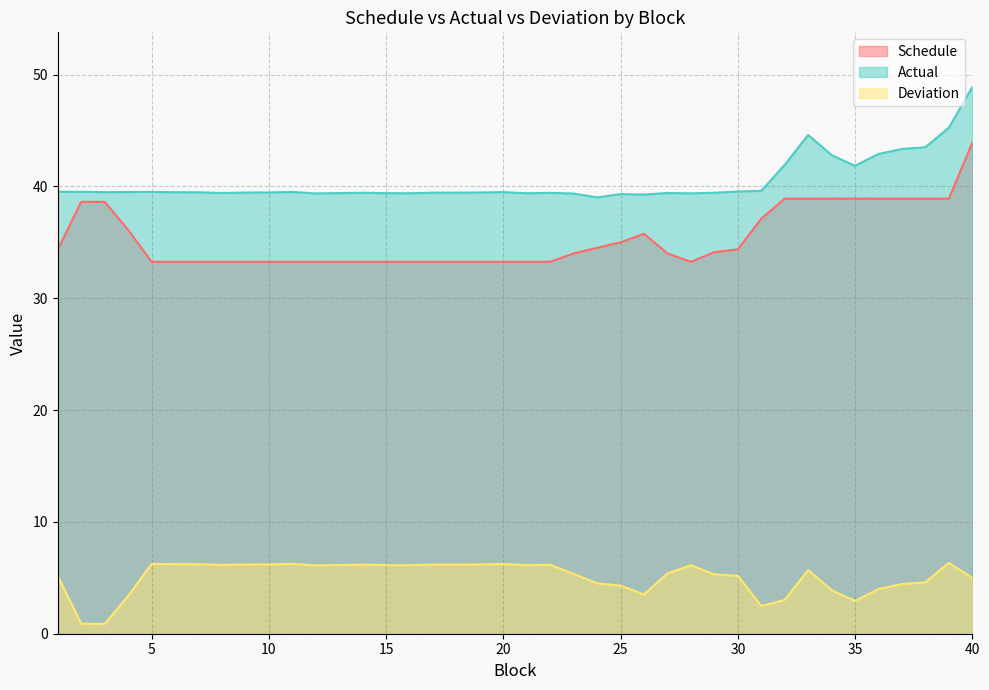

What is the difference between the second highest and second lowest values in the Deviation series?

5.4